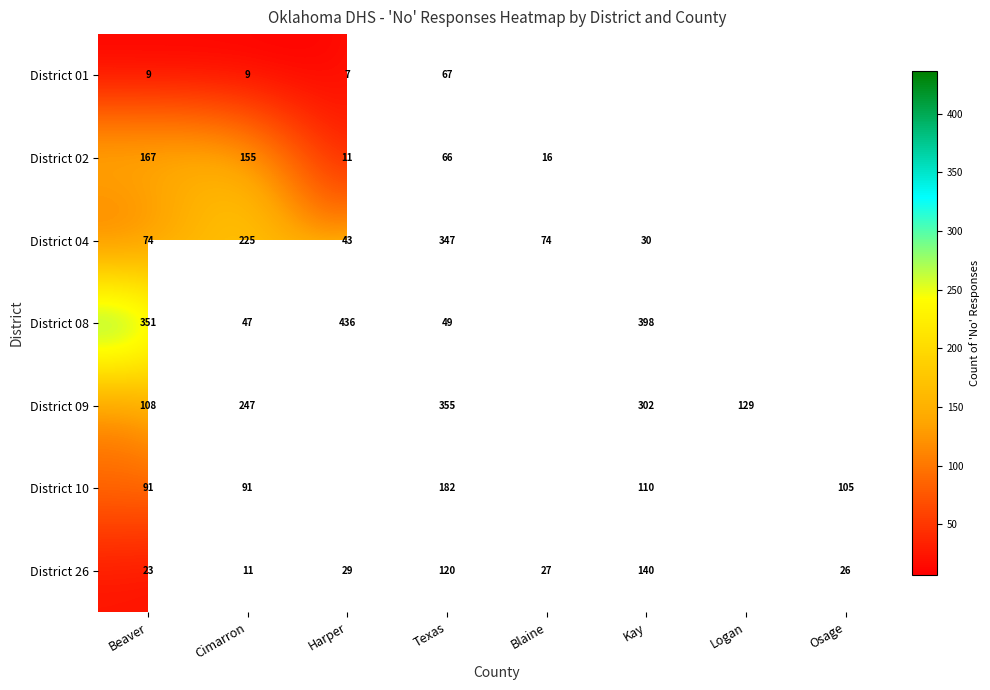

The District 09 series shows 217.3 at Texas. True or false?

False